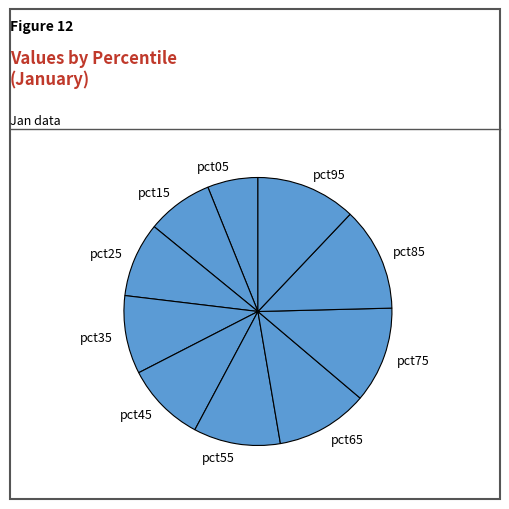

Does pct45 represent more than half of the total?

No